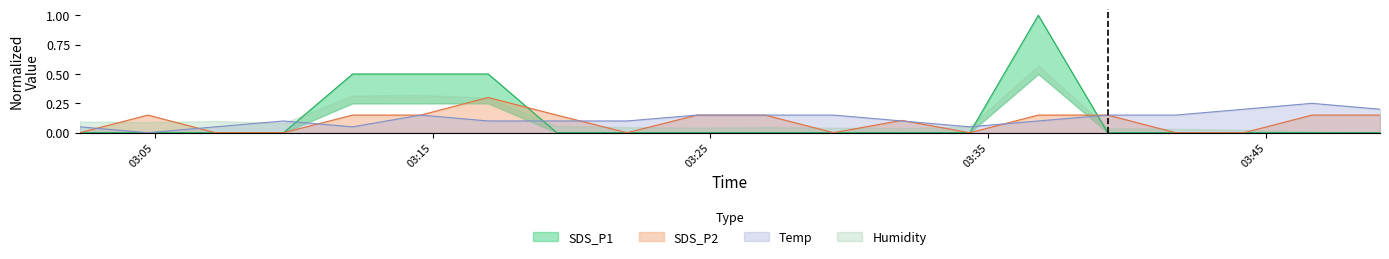

At how many categories does at least one series exceed 0?

20